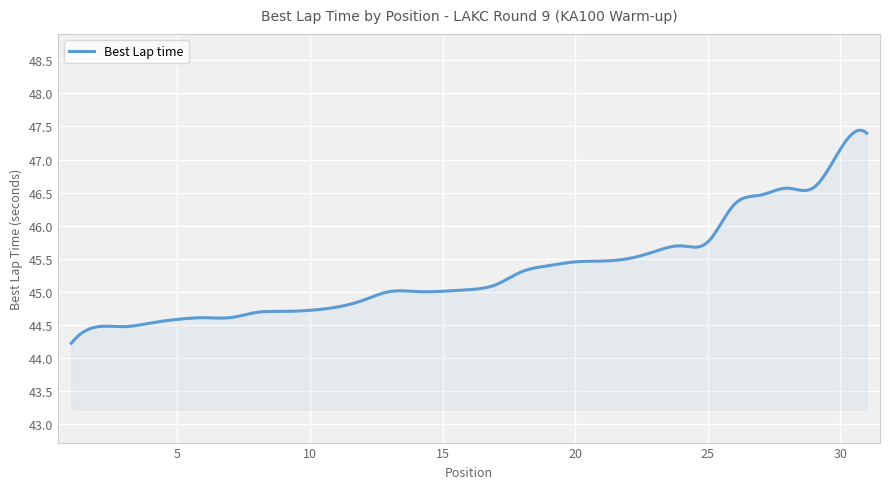

What is the greatest value displayed?

47.4